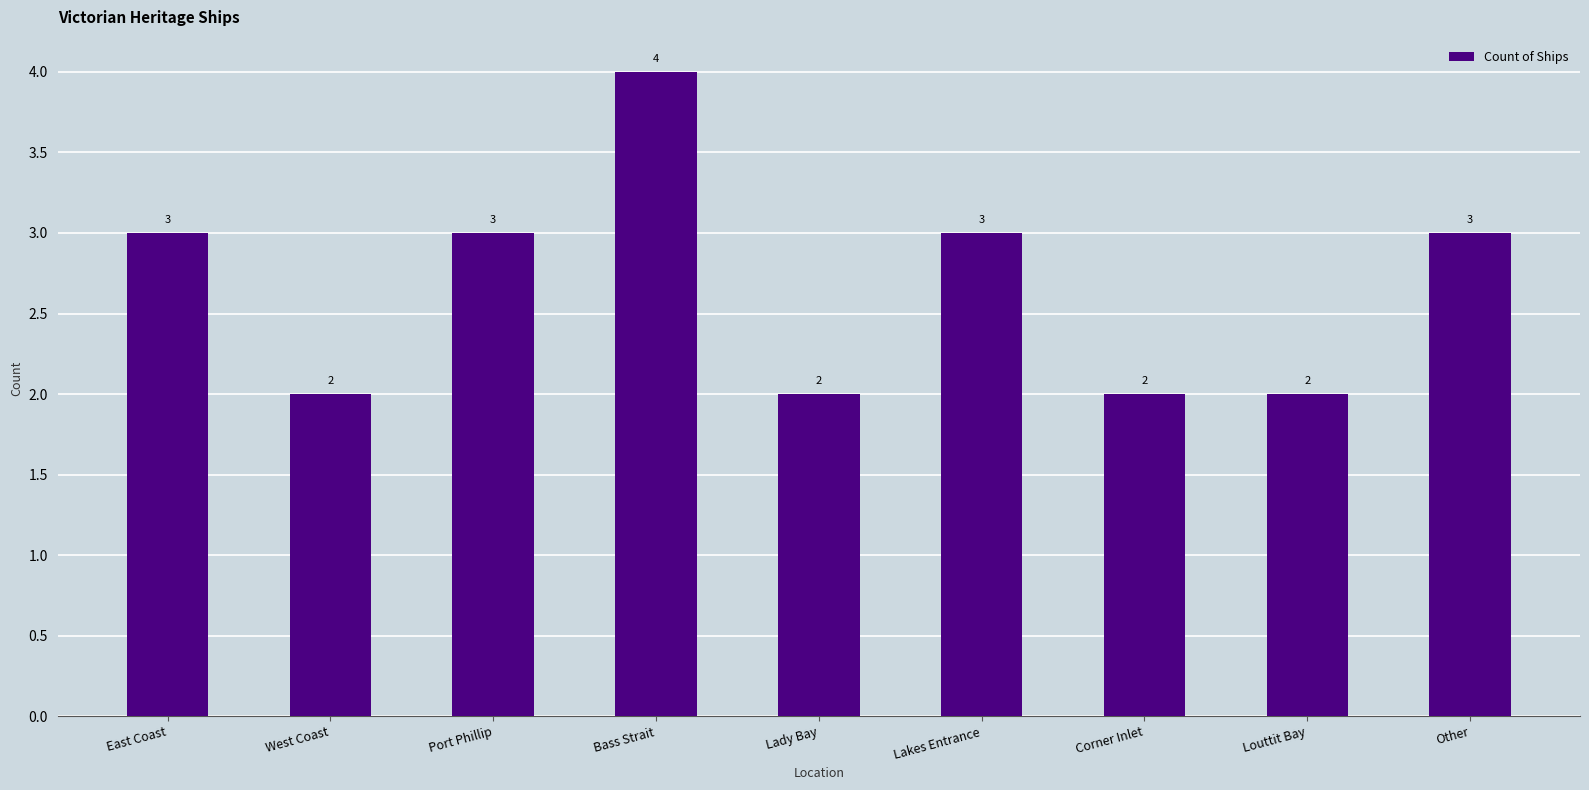

How many values are between 2 and 3?

8